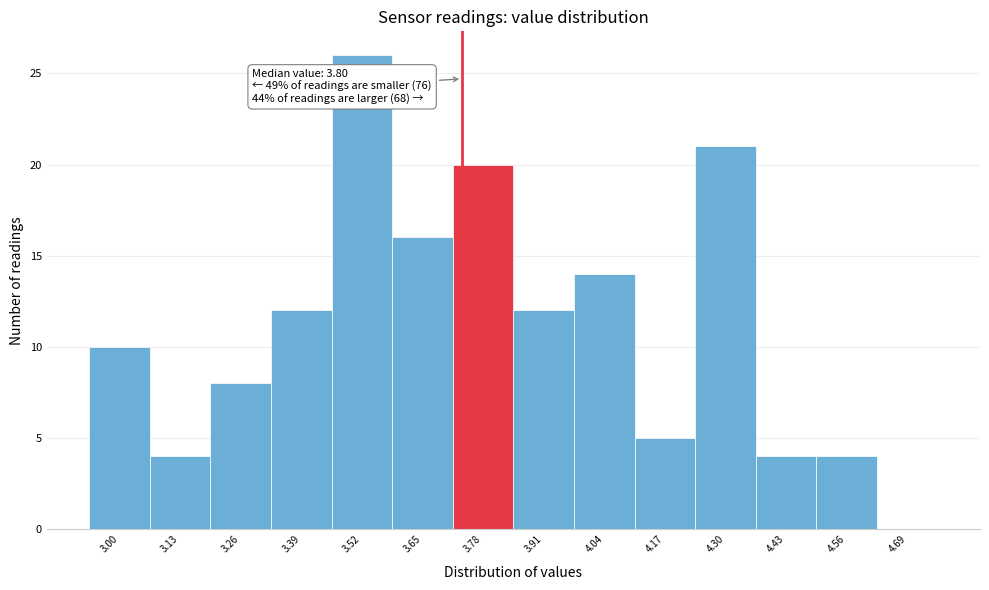

Reading left to right, extract all data points from this chart.

3.00=10	3.13=4	3.26=8	3.39=12	3.52=26	3.65=16	3.78=20	3.91=12	4.04=14	4.17=5	4.30=21	4.43=4	4.56=4	4.69=0